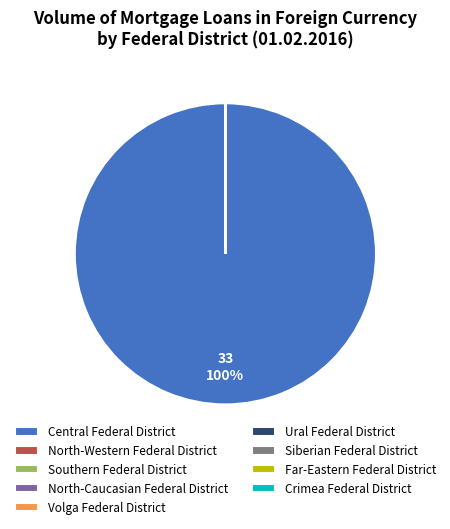

Which slice is the smallest?

North-Western Federal District